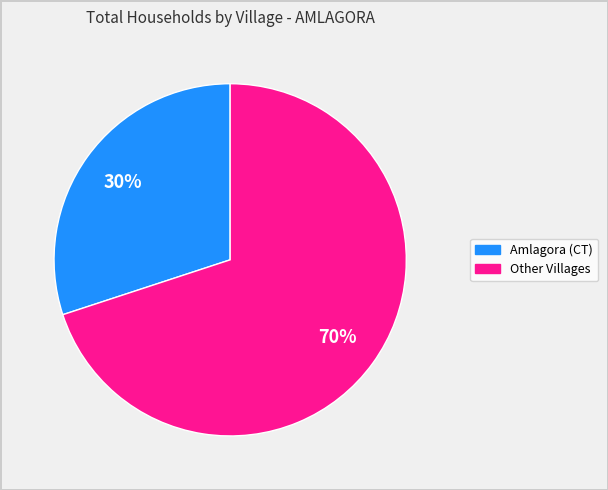

Is there any slice that represents more than half of the pie?

Yes